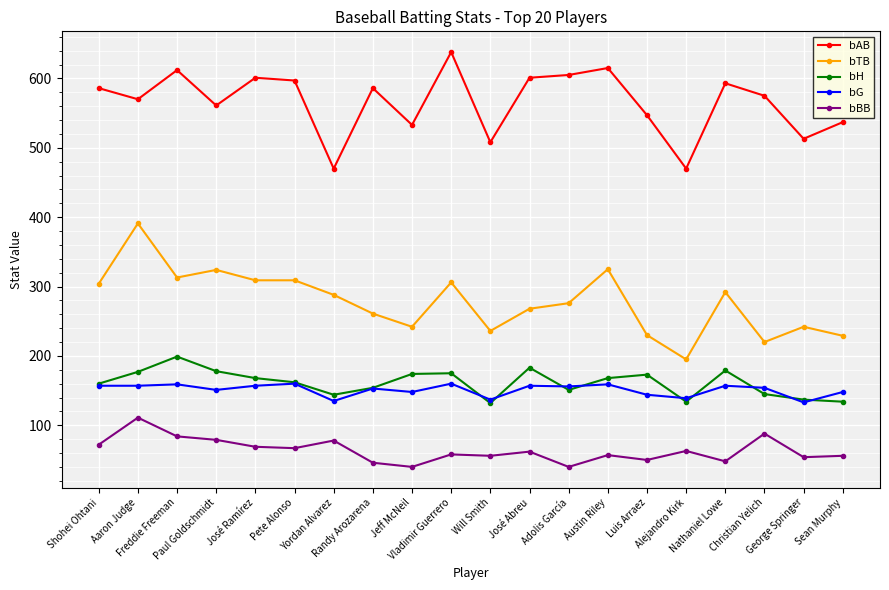

At how many categories does at least one series exceed 124?

20